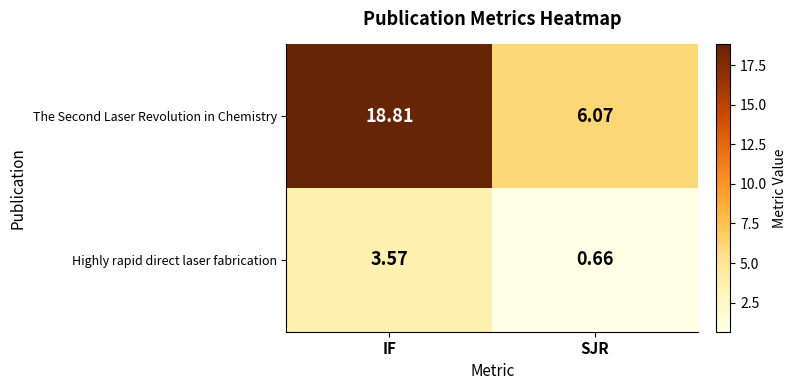

Where does the Highly rapid direct laser fabrication series first go above 3?

IF